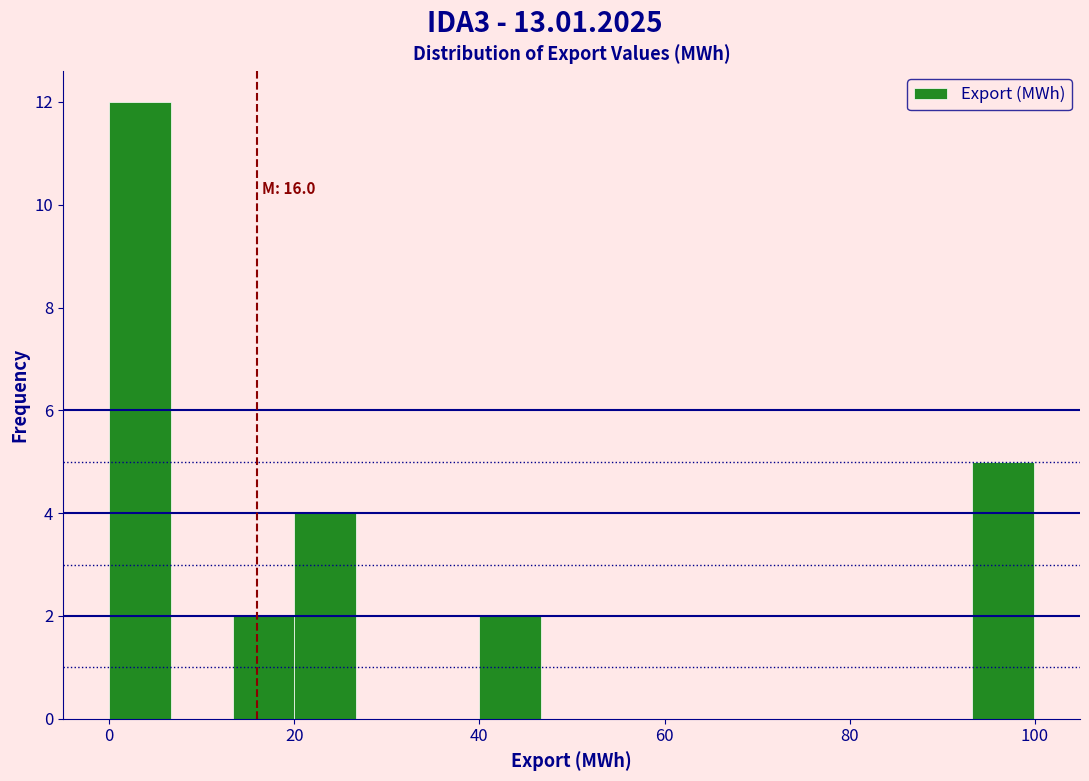

Read against the x-axis, roughly where is the centre of the tallest bar?

4